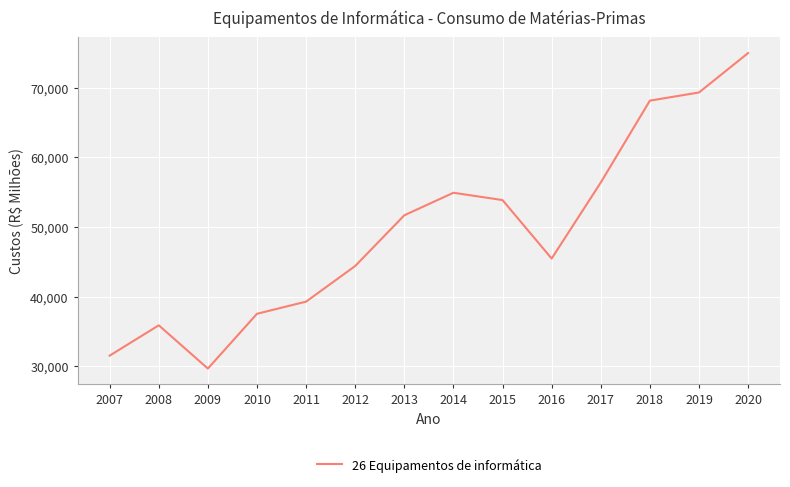

What is the minimum value shown in the chart?

29669.3